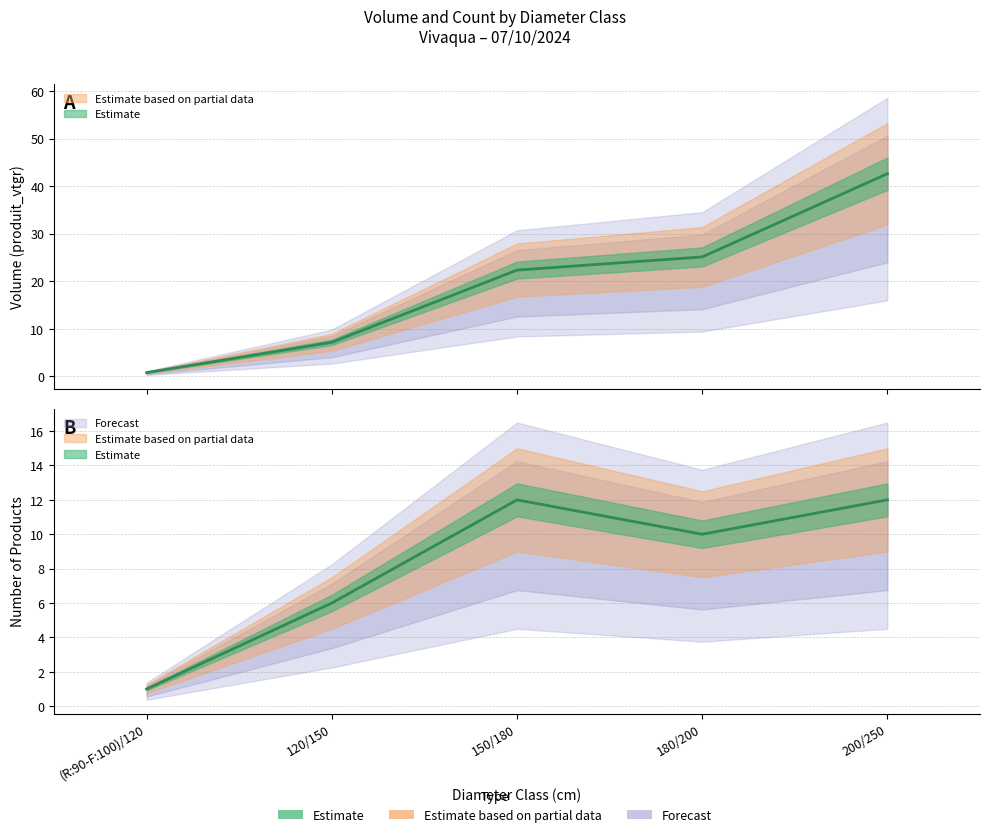

What is the sum of all produit_vtgr values?

98.0